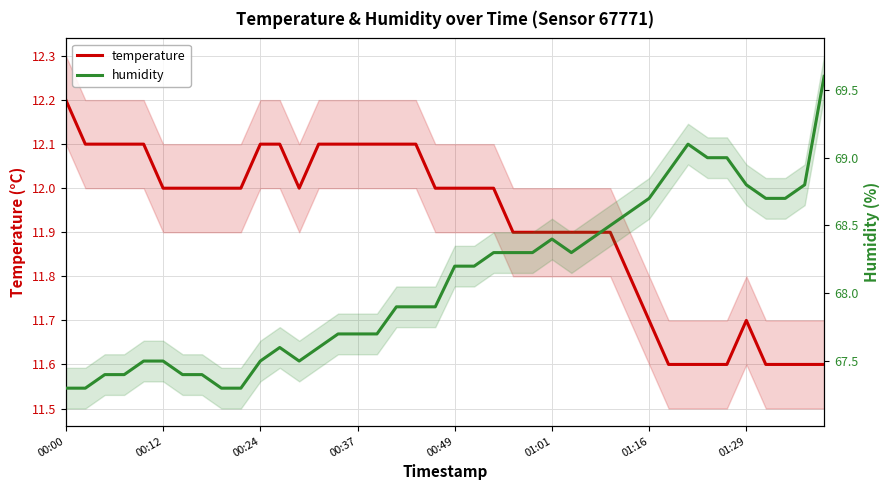

True or false: temperature has a value of 12.0 at 8.

True